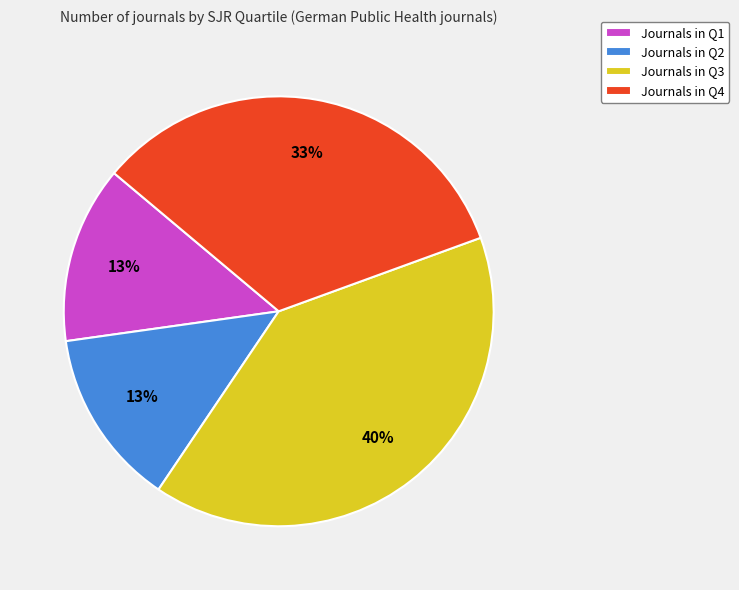

Does any single category account for the majority?

No